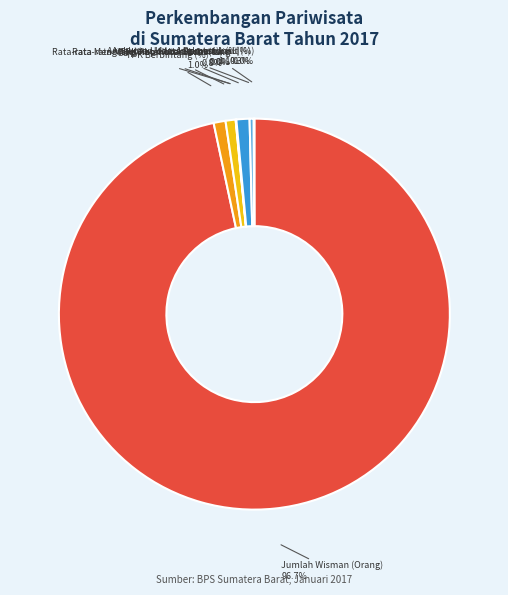

Is there any slice that represents more than half of the pie?

Yes